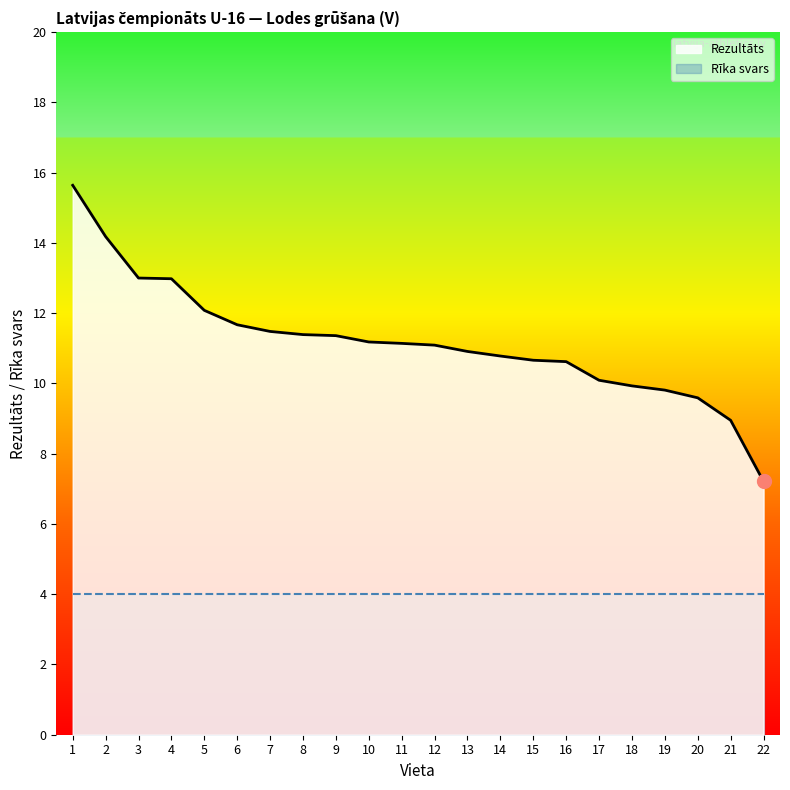

True or false: the data shows 11.1 at 11.

True